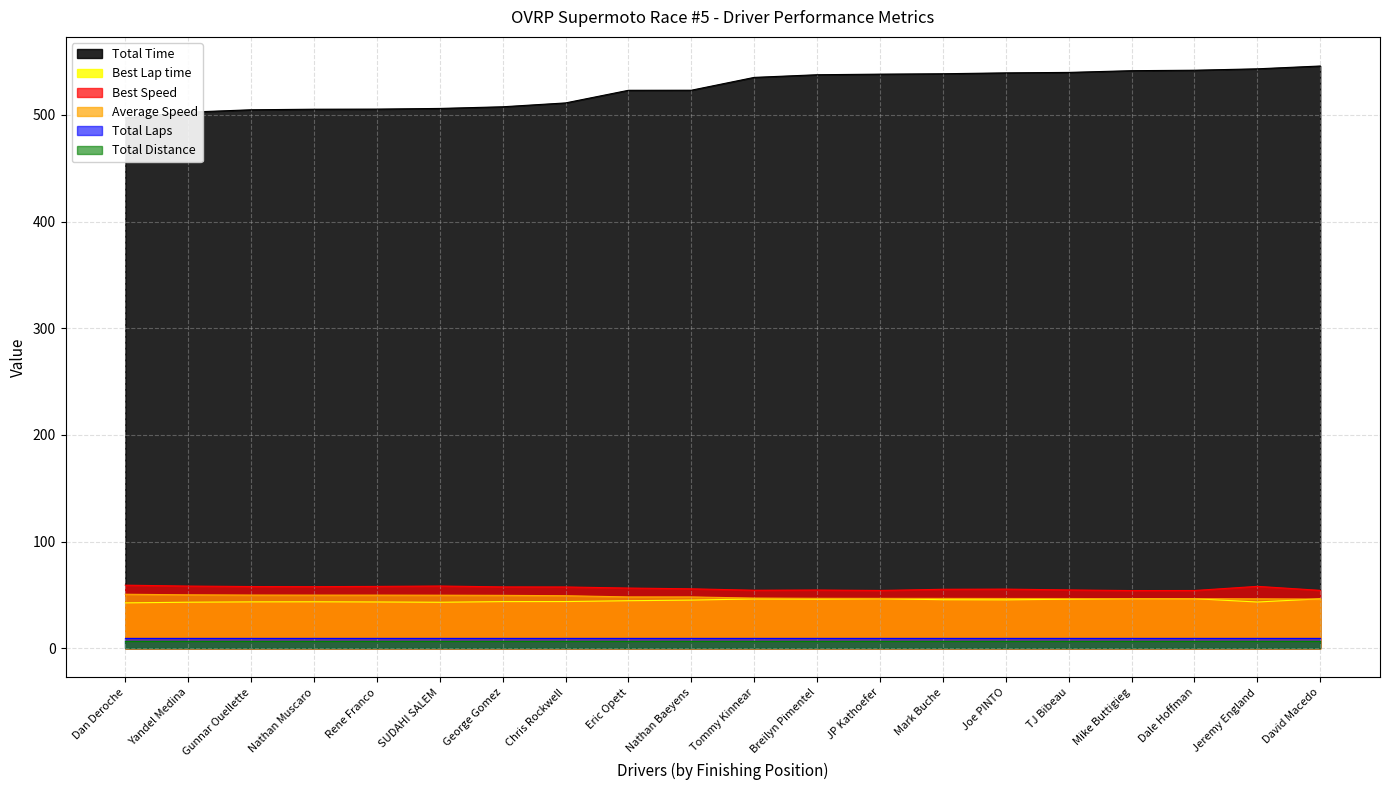

What is the label of the 14th point from the right?

George Gomez